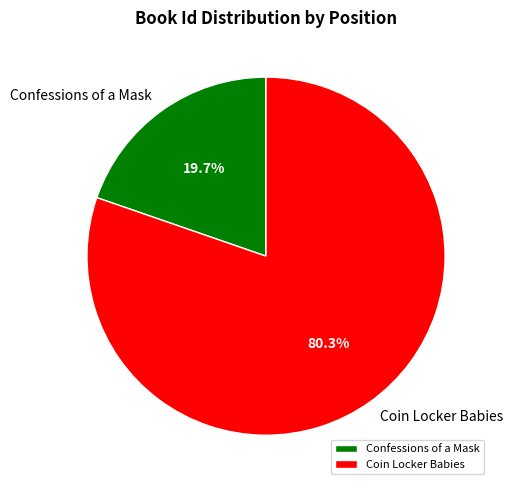

To the nearest percent, what is the difference between the largest and smallest slice percentages?

61%